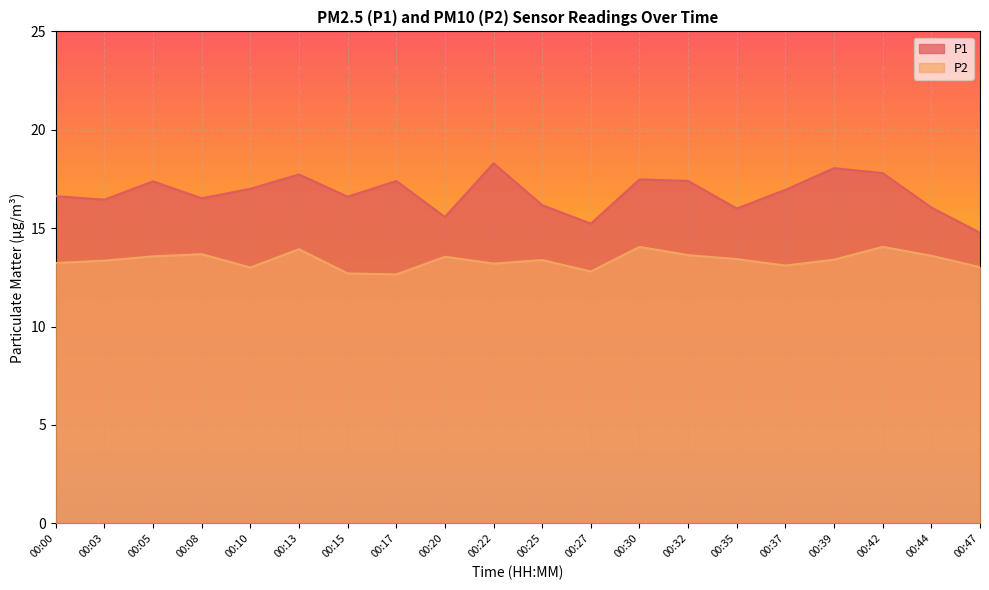

Reading left to right, list all the values displayed in this chart.

P1: 00:00=16.6	00:03=16.4	00:05=17.4	00:08=16.5	00:10=17.0	00:13=17.7	00:15=16.6	00:17=17.4	00:20=15.6	00:22=18.3	00:25=16.2	00:27=15.2	00:30=17.5	00:32=17.4	00:35=16.0	00:37=16.9	00:39=18.1	00:42=17.8	00:44=16.1	00:47=14.8
P2: 00:00=13.2	00:03=13.3	00:05=13.6	00:08=13.7	00:10=13.0	00:13=13.9	00:15=12.7	00:17=12.7	00:20=13.6	00:22=13.2	00:25=13.4	00:27=12.8	00:30=14.1	00:32=13.6	00:35=13.4	00:37=13.1	00:39=13.4	00:42=14.1	00:44=13.6	00:47=13.0